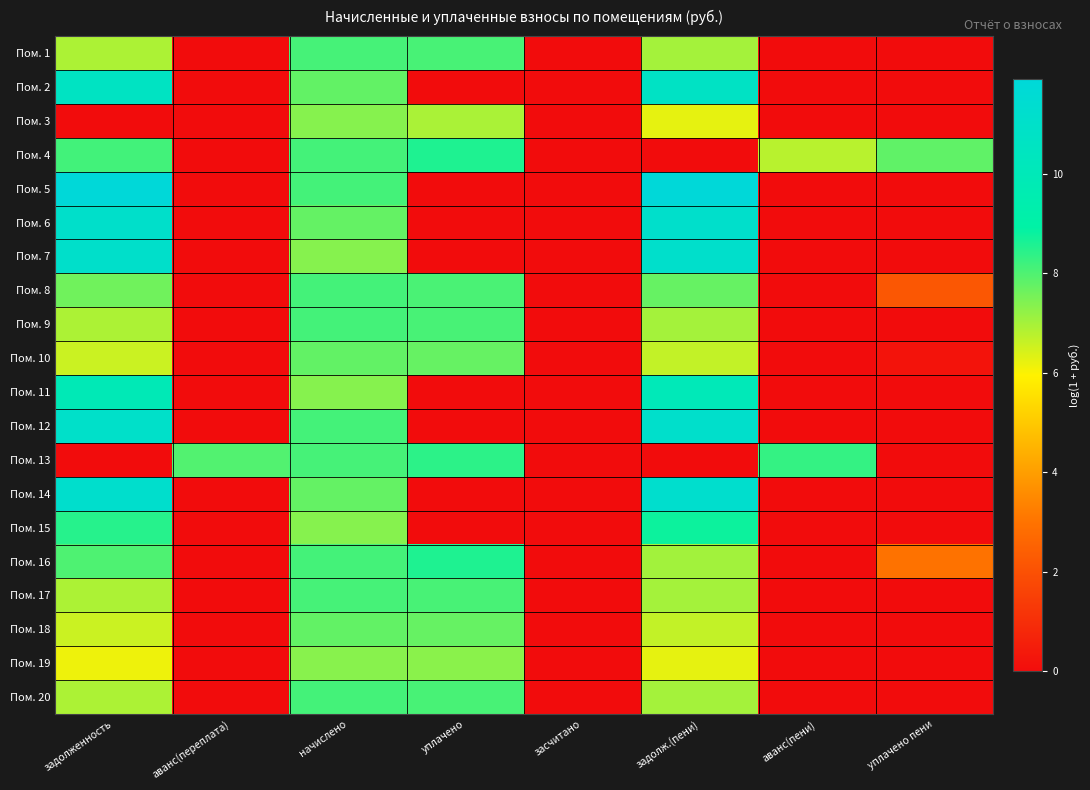

Reading left to right, transcribe all the data shown in this chart.

Пом. 1: задолженность=6.9	аванс(переплата)=0.0	начислено=8.1	уплачено=8.1	засчитано=0.0	задолж.(пени)=7.0	аванс(пени)=0.0	уплачено пени=0.0
Пом. 2: задолженность=10.6	аванс(переплата)=0.0	начислено=7.8	уплачено=0.0	засчитано=0.0	задолж.(пени)=10.7	аванс(пени)=0.0	уплачено пени=0.0
Пом. 3: задолженность=0.0	аванс(переплата)=0.0	начислено=7.3	уплачено=6.9	засчитано=0.0	задолж.(пени)=6.2	аванс(пени)=0.0	уплачено пени=0.0
Пом. 4: задолженность=8.2	аванс(переплата)=0.0	начислено=8.1	уплачено=8.6	засчитано=0.0	задолж.(пени)=0.0	аванс(пени)=6.8	уплачено пени=7.8
Пом. 5: задолженность=11.9	аванс(переплата)=0.0	начислено=8.1	уплачено=0.0	засчитано=0.0	задолж.(пени)=11.9	аванс(пени)=0.0	уплачено пени=0.0
Пом. 6: задолженность=11.1	аванс(переплата)=0.0	начислено=7.8	уплачено=0.0	засчитано=0.0	задолж.(пени)=11.1	аванс(пени)=0.0	уплачено пени=0.0
Пом. 7: задолженность=11.1	аванс(переплата)=0.0	начислено=7.3	уплачено=0.0	засчитано=0.0	задолж.(пени)=11.1	аванс(пени)=0.0	уплачено пени=0.0
Пом. 8: задолженность=7.6	аванс(переплата)=0.0	начислено=8.1	уплачено=8.1	засчитано=0.0	задолж.(пени)=7.7	аванс(пени)=0.0	уплачено пени=2.2
Пом. 9: задолженность=6.9	аванс(переплата)=0.0	начислено=8.1	уплачено=8.1	засчитано=0.0	задолж.(пени)=7.0	аванс(пени)=0.0	уплачено пени=0.0
Пом. 10: задолженность=6.6	аванс(переплата)=0.0	начислено=7.8	уплачено=7.7	засчитано=0.0	задолж.(пени)=6.7	аванс(пени)=0.0	уплачено пени=0.2
Пом. 11: задолженность=9.9	аванс(переплата)=0.0	начислено=7.3	уплачено=0.0	засчитано=0.0	задолж.(пени)=10.0	аванс(пени)=0.0	уплачено пени=0.0
Пом. 12: задолженность=11.0	аванс(переплата)=0.0	начислено=8.1	уплачено=0.0	засчитано=0.0	задолж.(пени)=11.1	аванс(пени)=0.0	уплачено пени=0.0
Пом. 13: задолженность=0.0	аванс(переплата)=8.0	начислено=8.1	уплачено=8.4	засчитано=0.0	задолж.(пени)=0.0	аванс(пени)=8.3	уплачено пени=0.0
Пом. 14: задолженность=11.2	аванс(переплата)=0.0	начислено=7.8	уплачено=0.0	засчитано=0.0	задолж.(пени)=11.2	аванс(пени)=0.0	уплачено пени=0.0
Пом. 15: задолженность=8.5	аванс(переплата)=0.0	начислено=7.4	уплачено=0.0	засчитано=0.0	задолж.(пени)=8.8	аванс(пени)=0.0	уплачено пени=0.0
Пом. 16: задолженность=8.0	аванс(переплата)=0.0	начислено=8.1	уплачено=8.6	засчитано=0.0	задолж.(пени)=7.0	аванс(пени)=0.0	уплачено пени=3.0
Пом. 17: задолженность=6.9	аванс(переплата)=0.0	начислено=8.1	уплачено=8.1	засчитано=0.0	задолж.(пени)=7.0	аванс(пени)=0.0	уплачено пени=0.0
Пом. 18: задолженность=6.6	аванс(переплата)=0.0	начислено=7.8	уплачено=7.7	засчитано=0.0	задолж.(пени)=6.7	аванс(пени)=0.0	уплачено пени=0.0
Пом. 19: задолженность=6.1	аванс(переплата)=0.0	начислено=7.3	уплачено=7.3	засчитано=0.0	задолж.(пени)=6.2	аванс(пени)=0.0	уплачено пени=0.0
Пом. 20: задолженность=6.9	аванс(переплата)=0.0	начислено=8.1	уплачено=8.1	засчитано=0.0	задолж.(пени)=7.0	аванс(пени)=0.0	уплачено пени=0.0